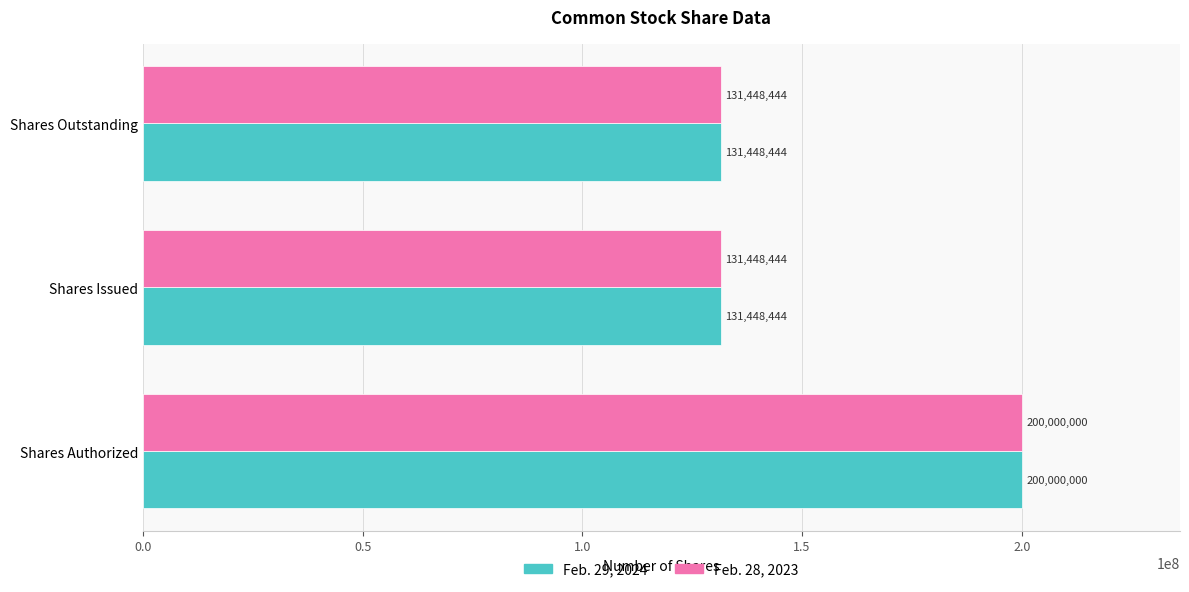

The Feb. 28, 2023 series shows 88056221 at Shares Outstanding. True or false?

False